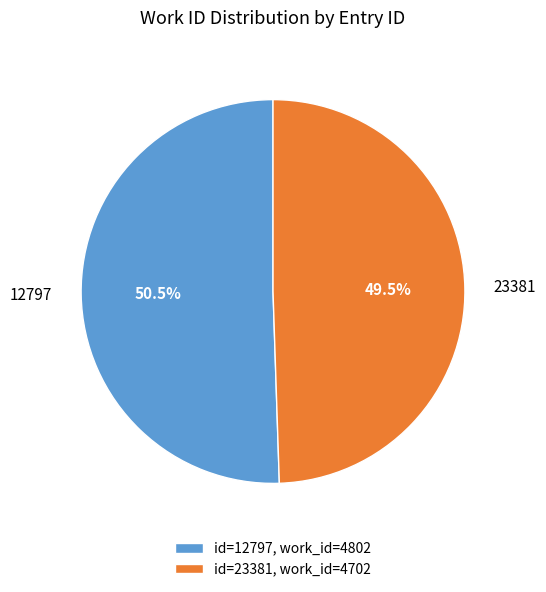

Which category has the smallest portion of the pie?

23381